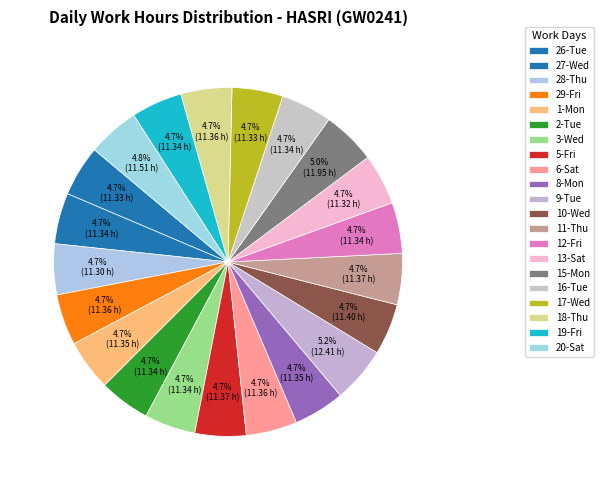

What percentage do 18-Thu and 17-Wed together represent?

9.4%